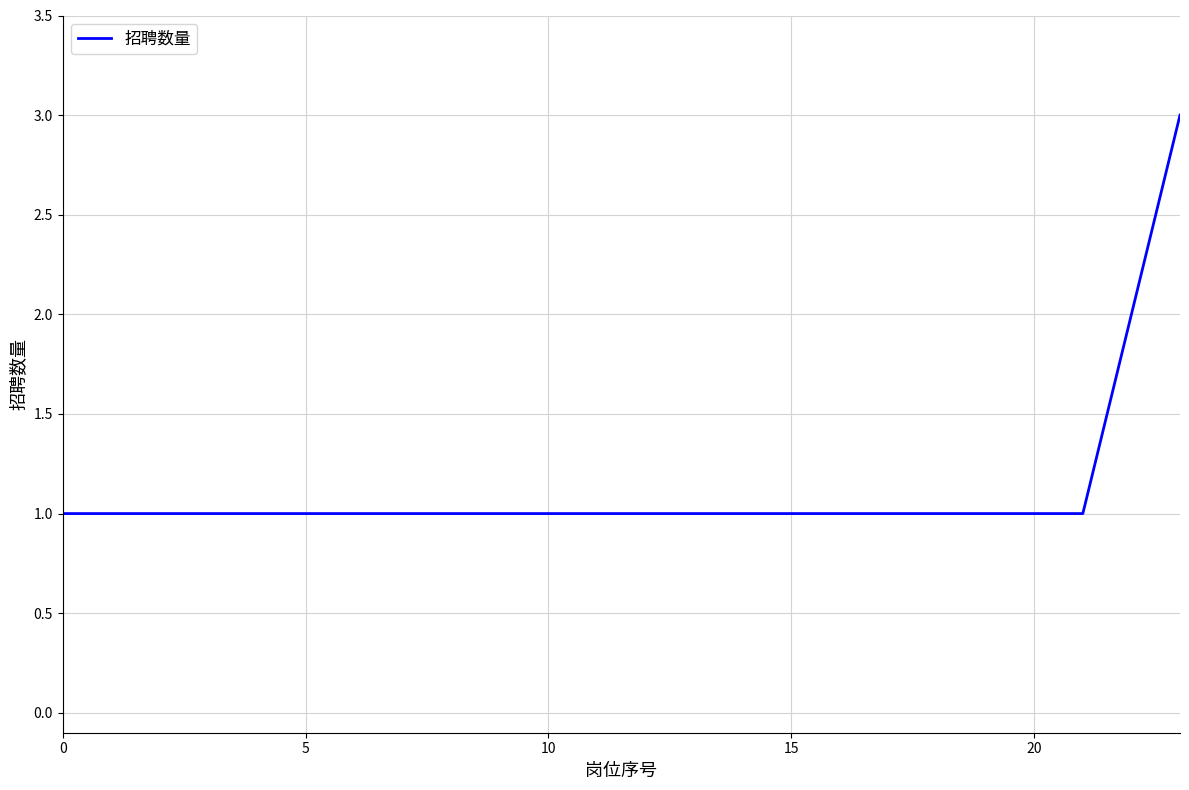

What is the greatest value displayed?

3